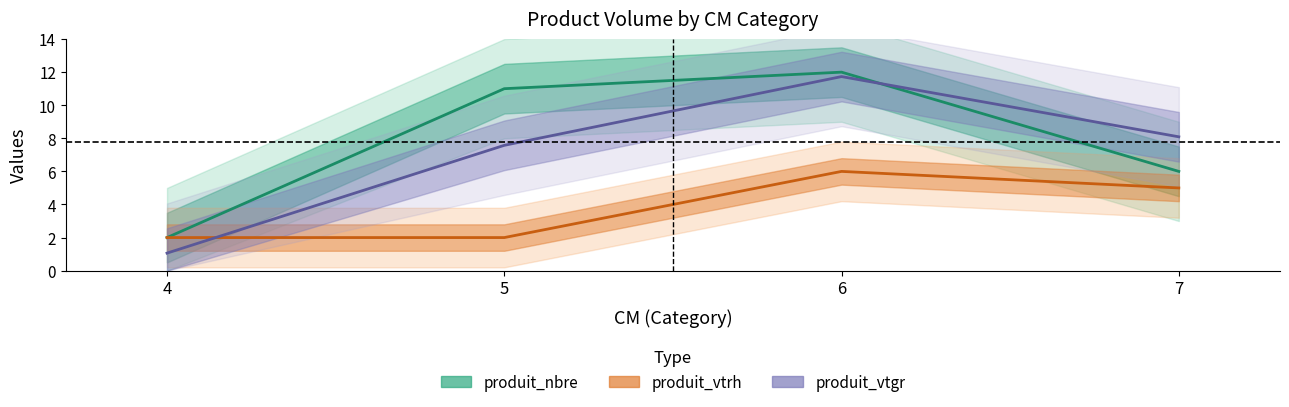

Which series has the widest spread of values?

produit_vtgr